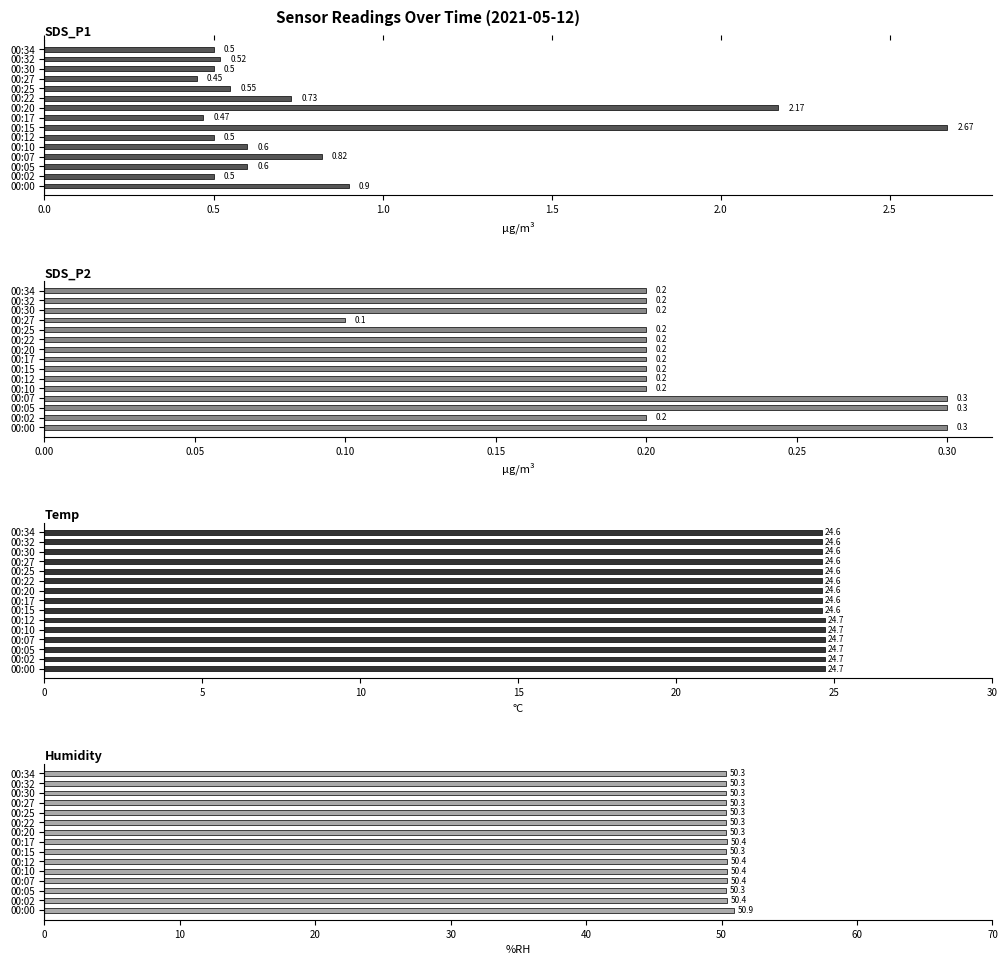

How many series are shown in this chart?

4